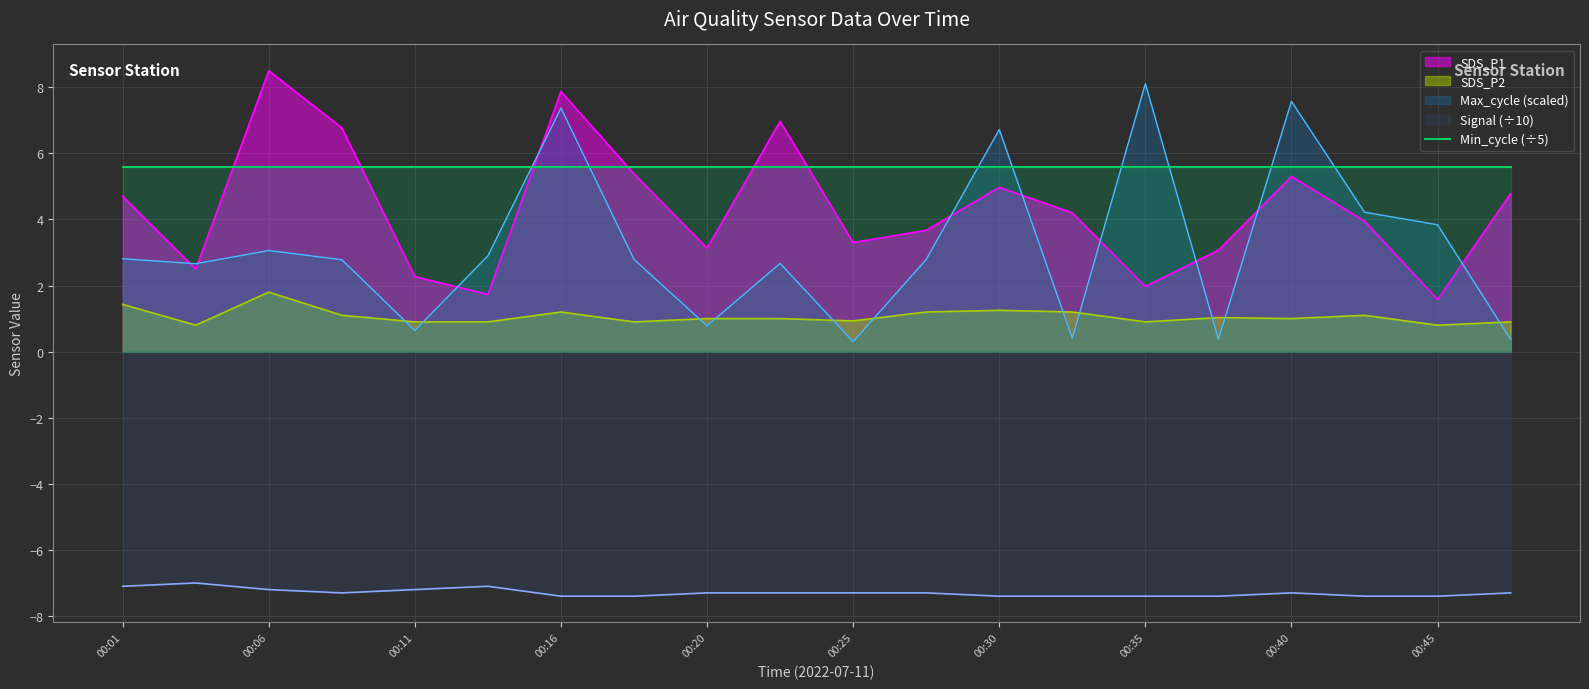

True or false: SDS_P2 has a value of 1.3 at 00:25.

False